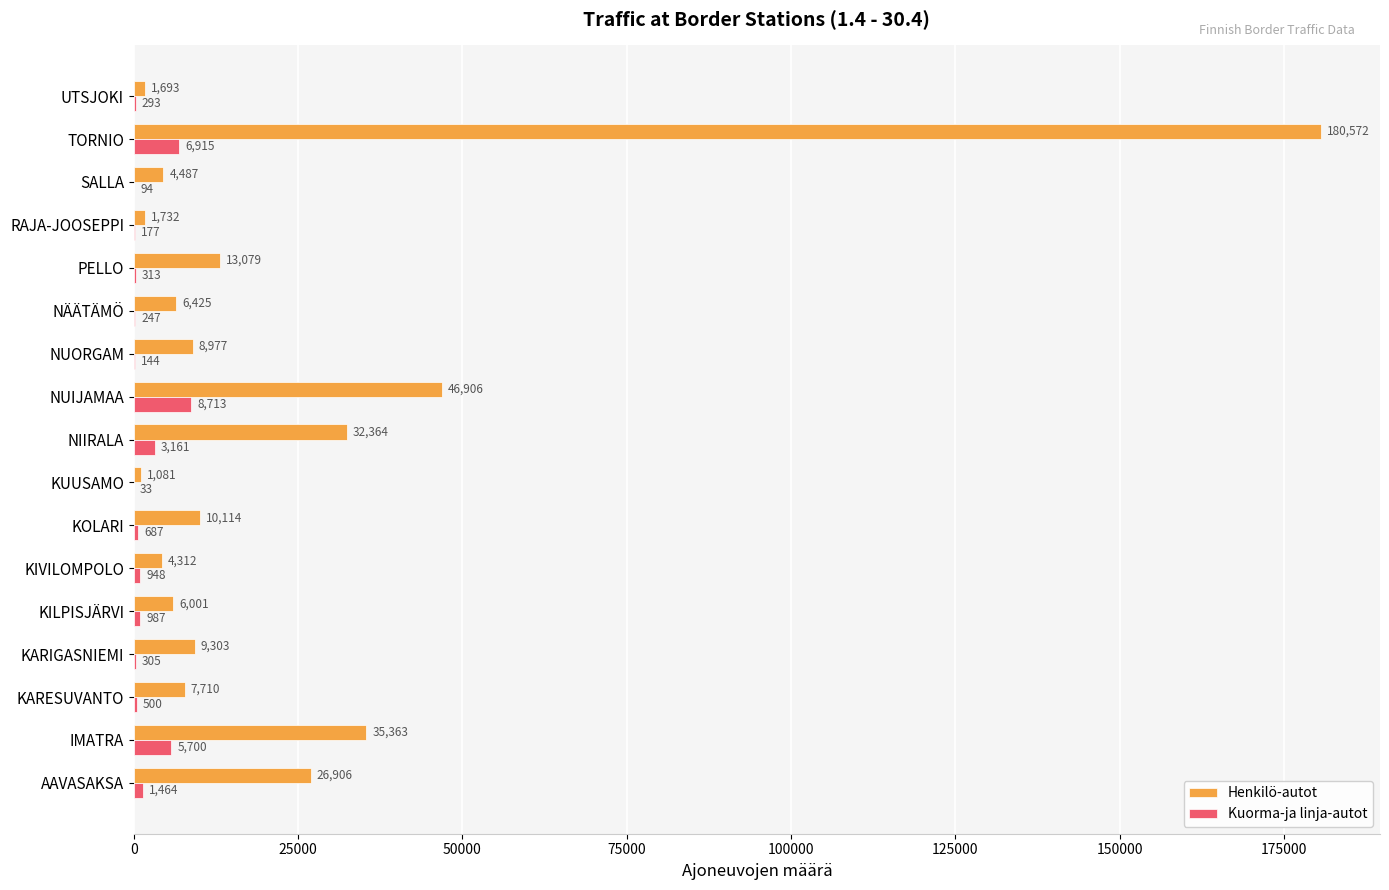

What are all the series names shown in the legend?

Henkilö-autot, Kuorma-ja linja-autot